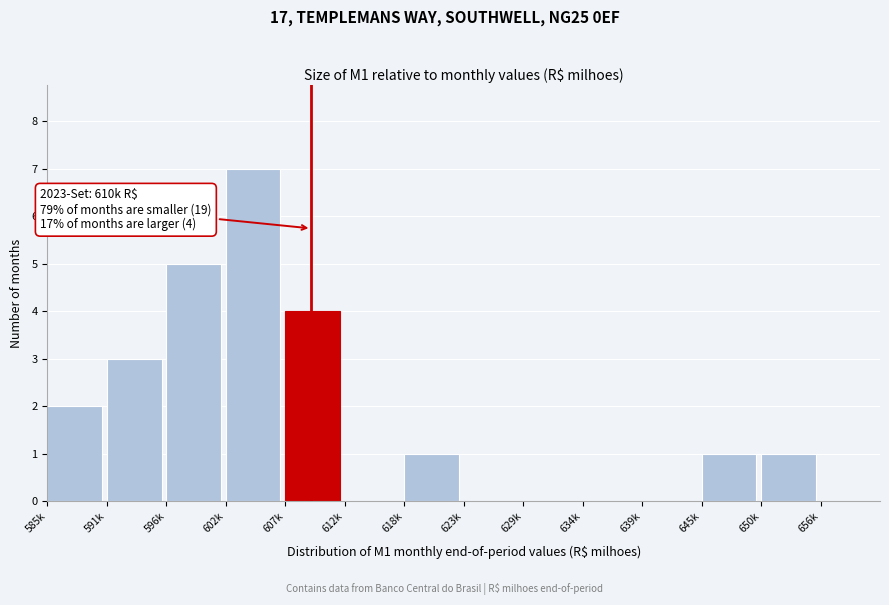

Reading left to right, extract all data points from this chart.

585k=2	591k=3	596k=5	602k=7	607k=4	612k=0	618k=1	623k=0	629k=0	634k=0	639k=0	645k=1	650k=1	656k=0